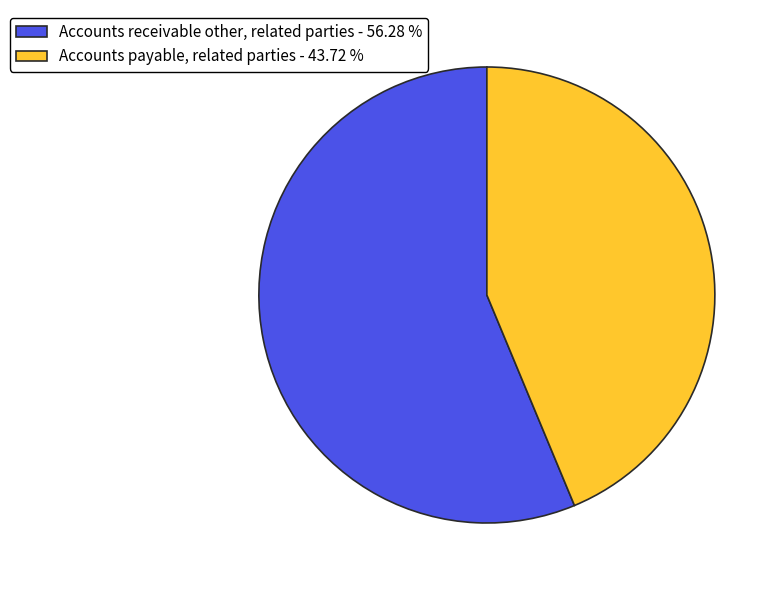

Which category has the smallest portion of the pie?

Accounts payable, related parties